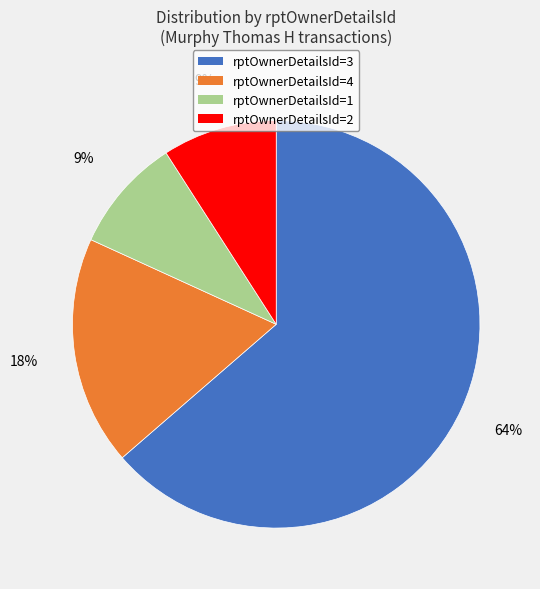

The rptOwnerDetailsId=4 slice represents 18% of the pie. True or false?

True